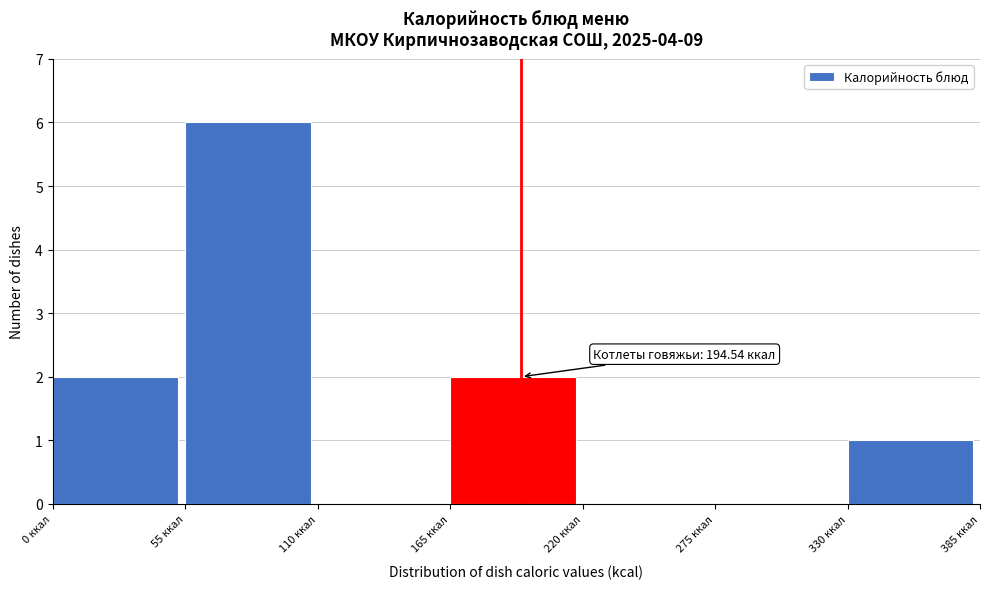

Which range on the x-axis has the tallest bar?

55 to 110